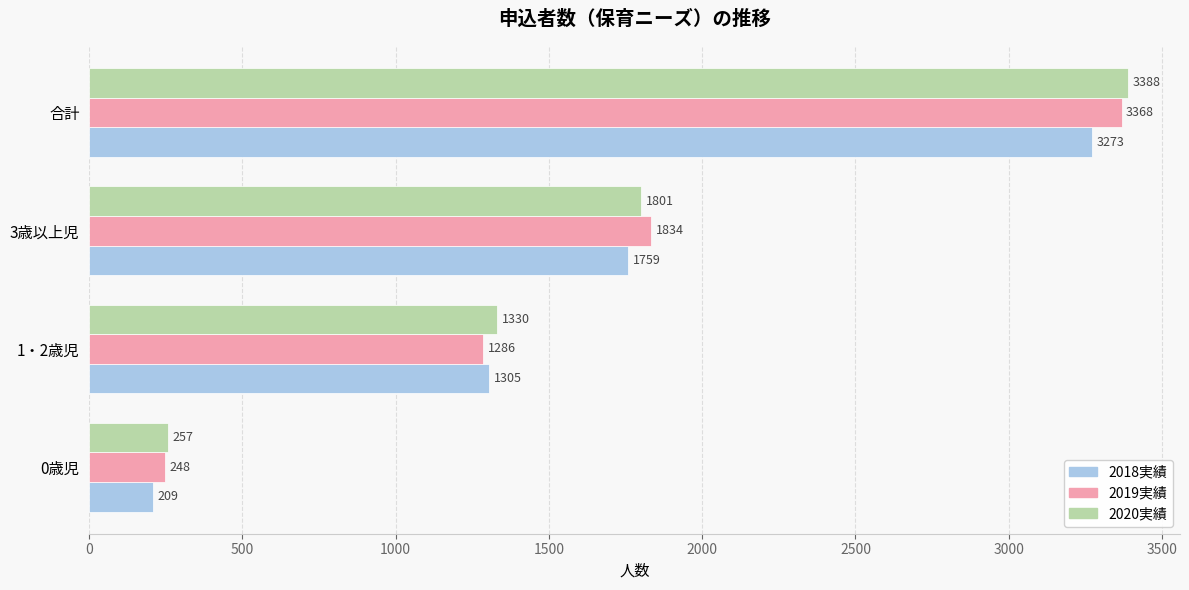

Which series has the widest spread of values?

2020実績